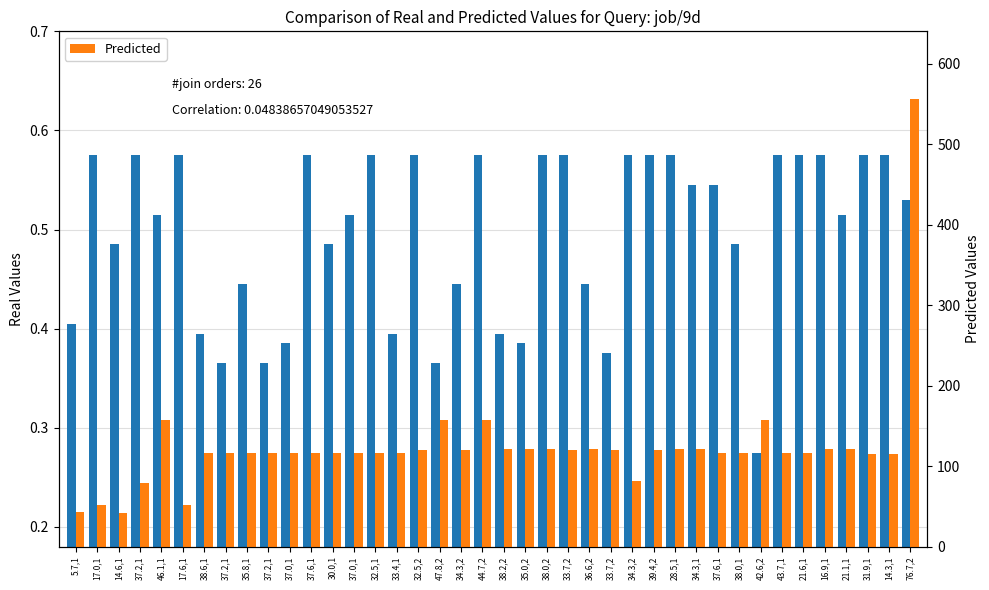

What is the average value of the Predicted series?

124.0